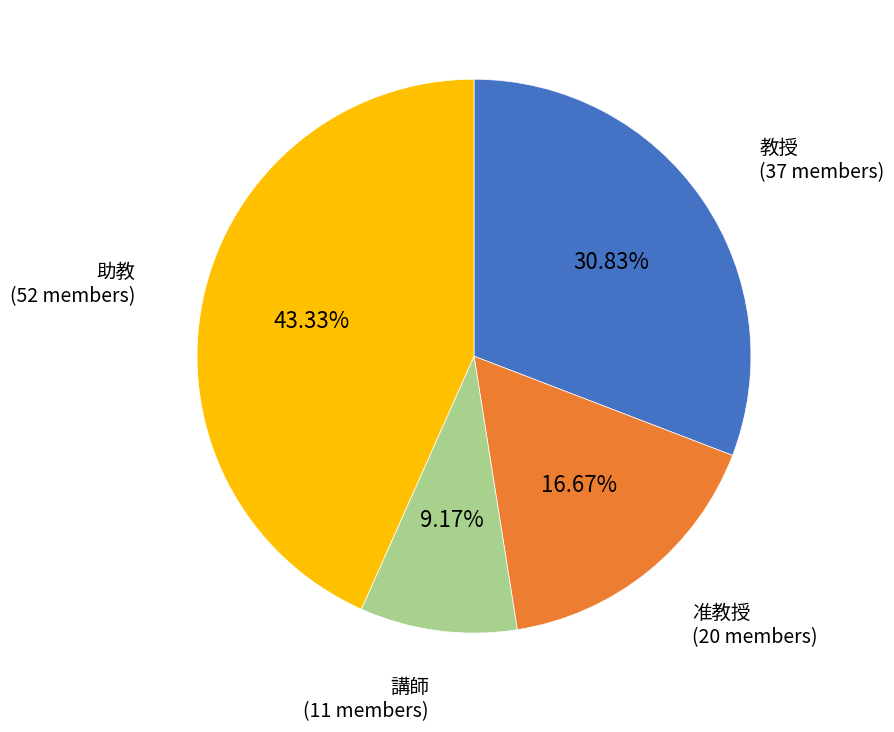

How many segments does this pie chart have?

4